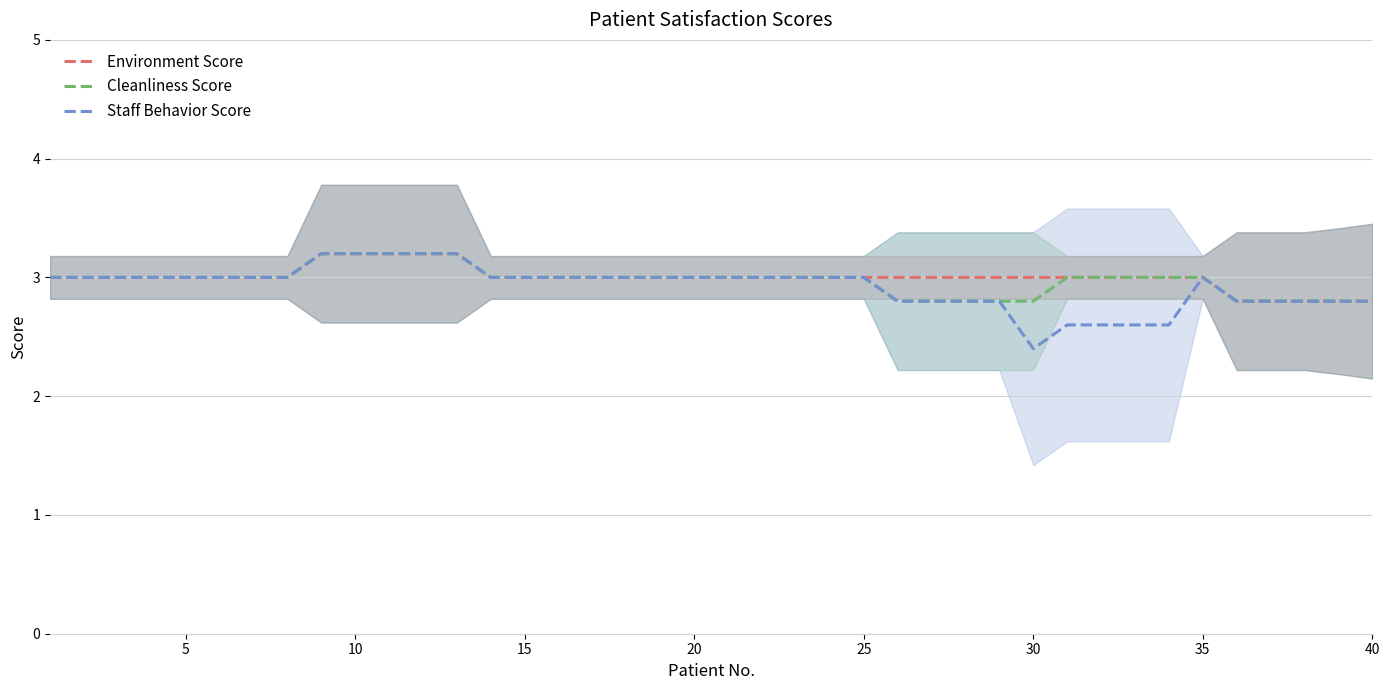

What is the lowest value of the Environment Score series?

2.8